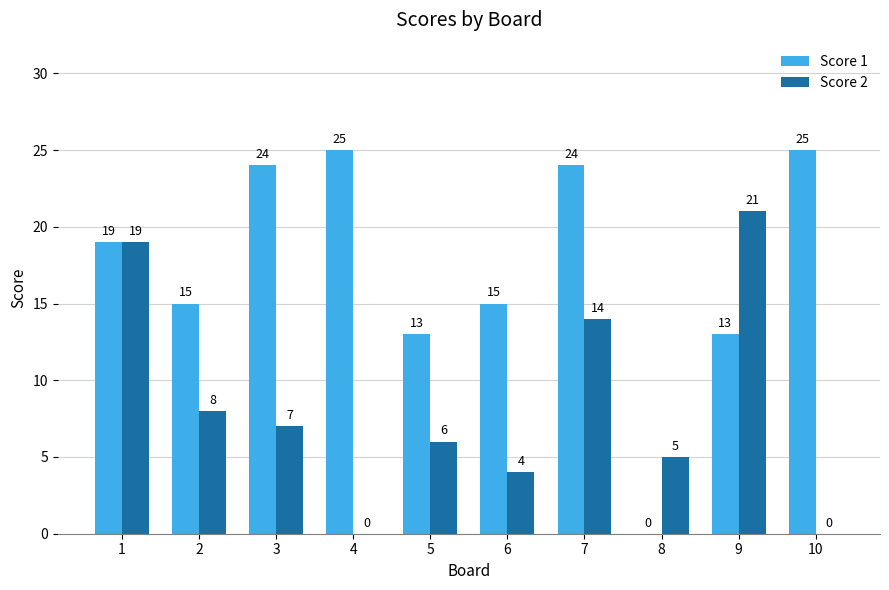

The value of Score 1 at 9 is 13. True or false?

True